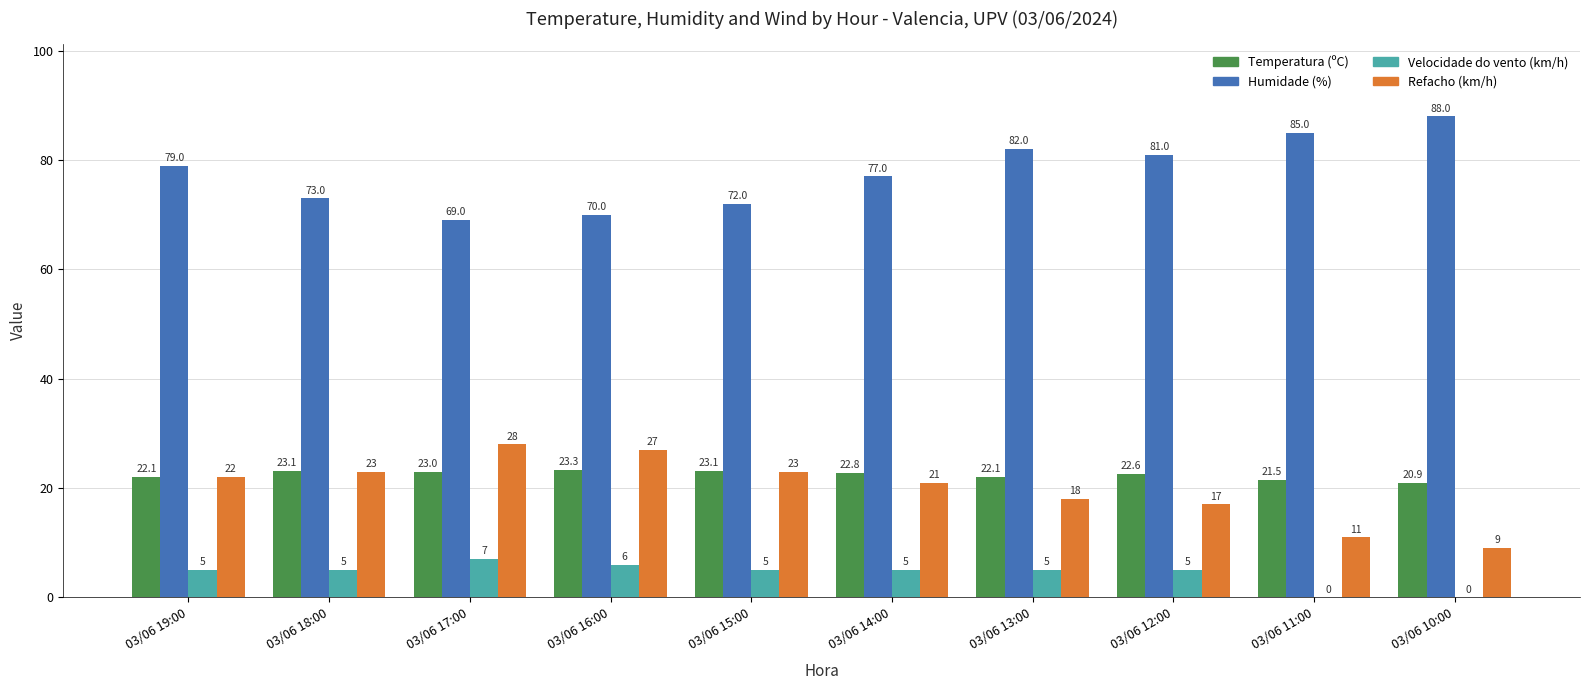

What is the sum of the Temperatura (ºC) values at 03/06 12:00 and 03/06 17:00?

45.6